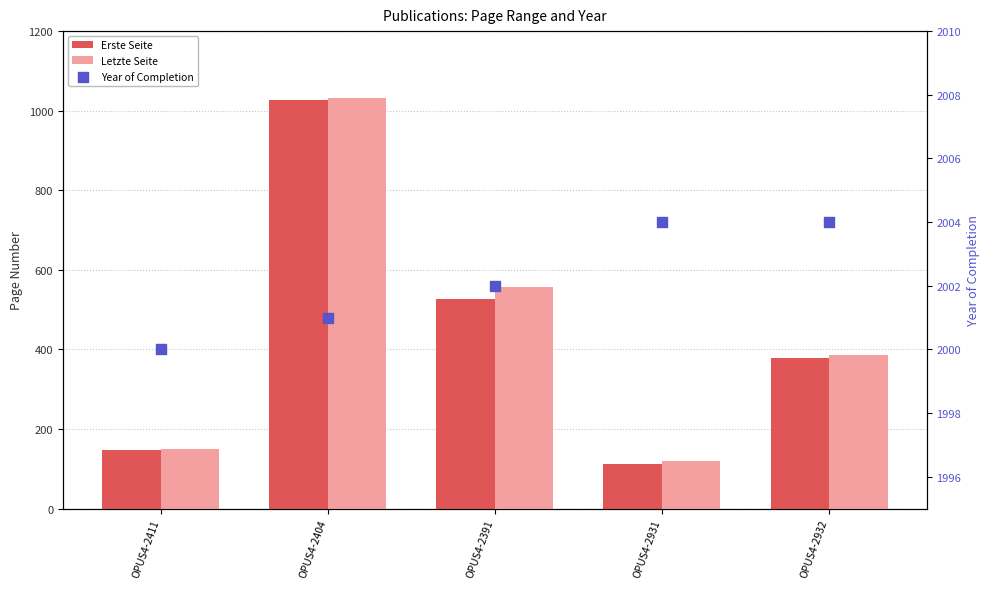

Which series reaches the maximum Y coordinate?

Year of Completion